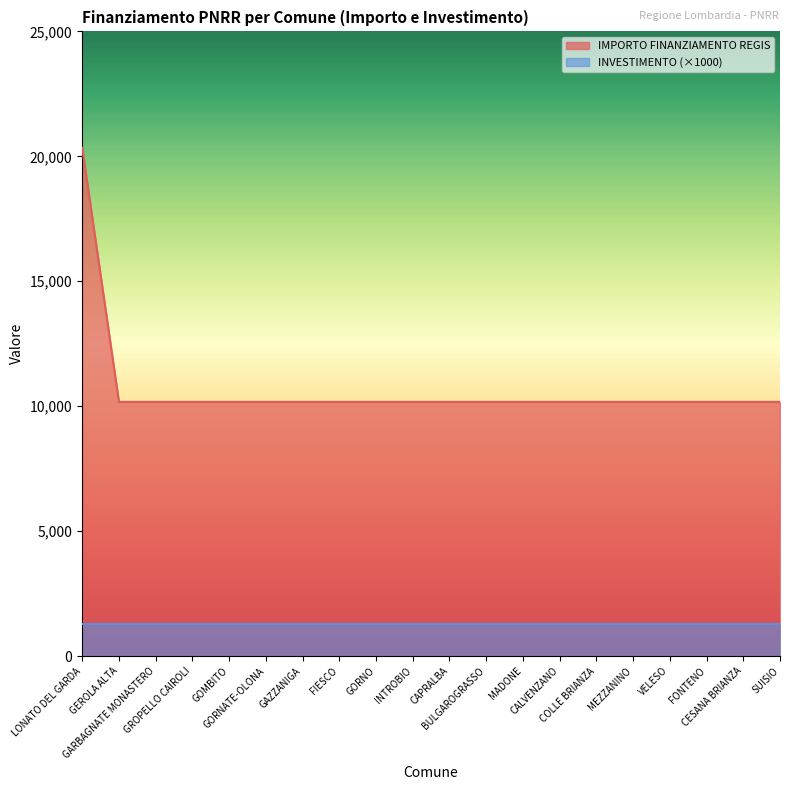

How many values exceed 10172?

1